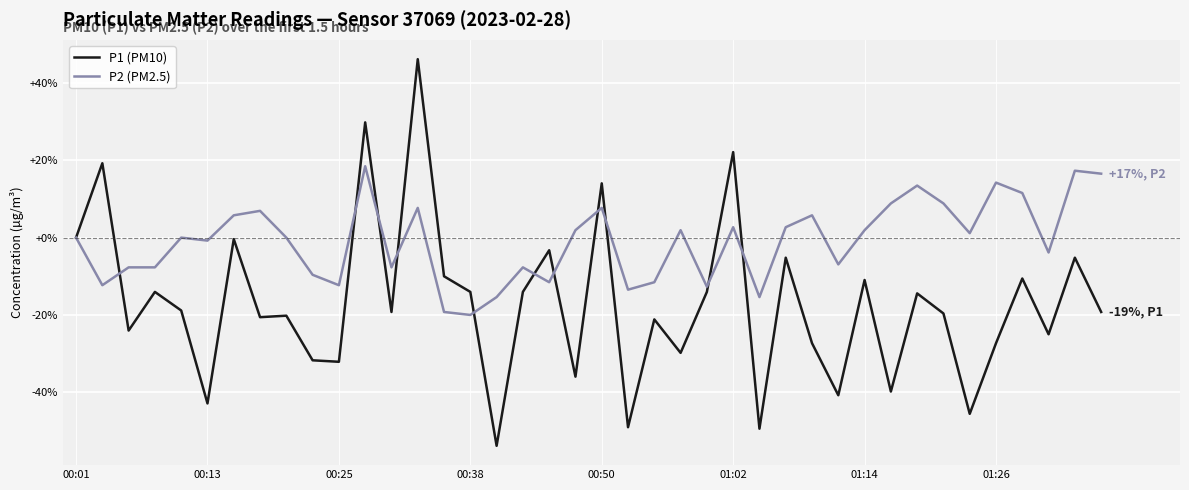

Which series has the largest range (max minus min)?

P1 (PM10)